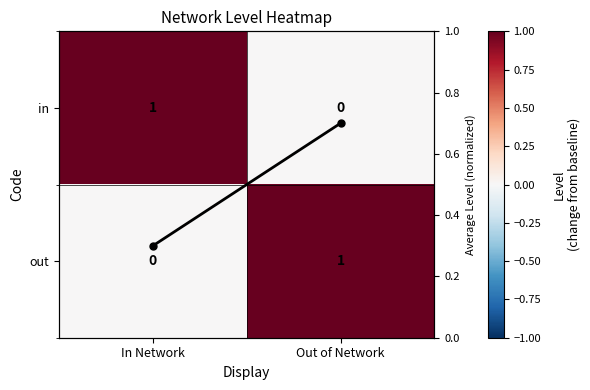

At which label does out reach its peak?

Out of Network